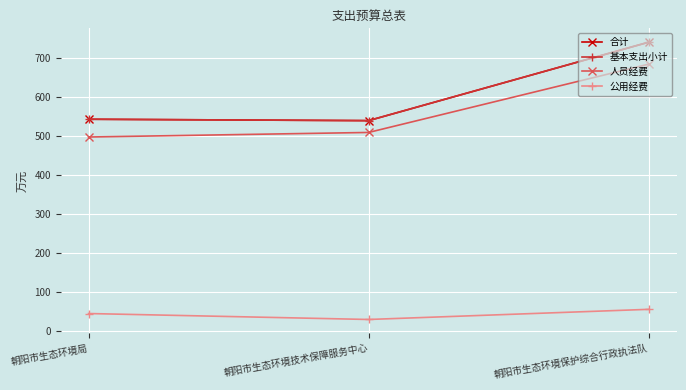

What is the value of the 合计 point at the 1st from the left?

543.2